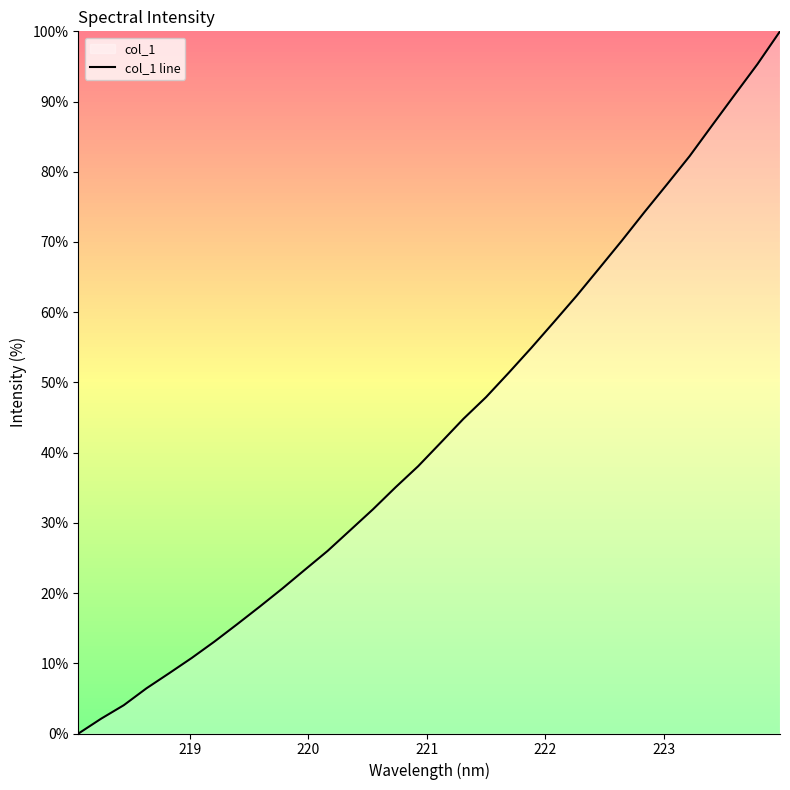

What is the difference between the maximum and minimum values?

100.0